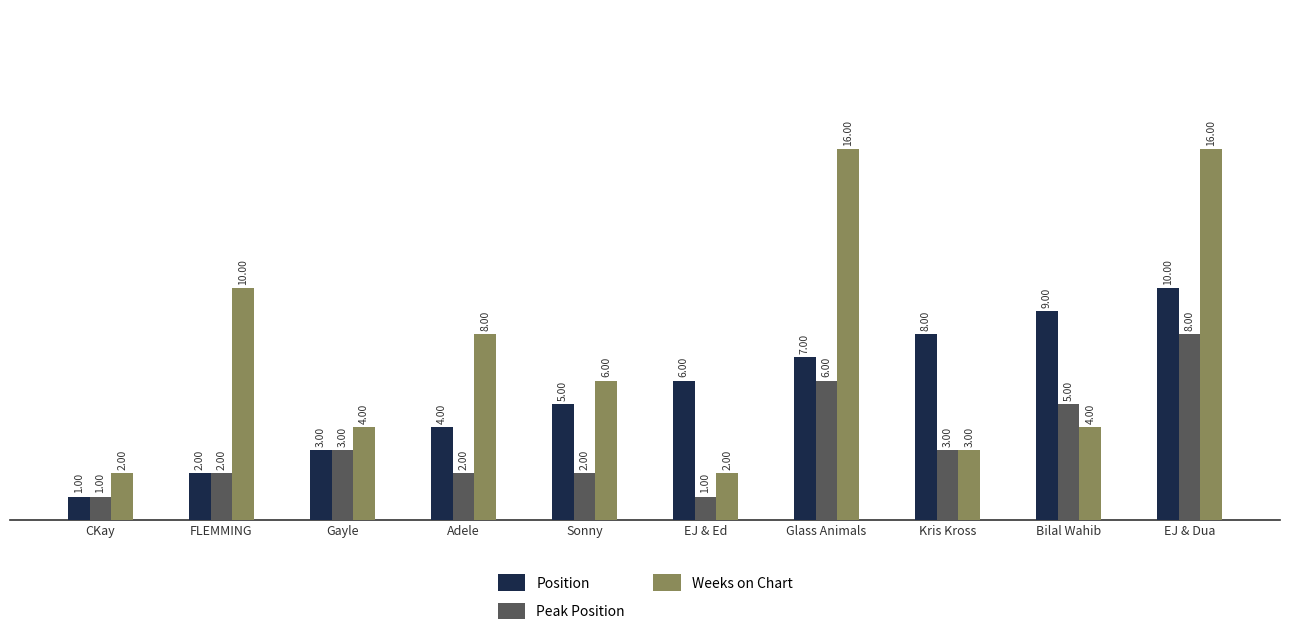

Reading left to right, extract all data points from this chart.

Position: CKay=1	FLEMMING=2	Gayle=3	Adele=4	Sonny=5	EJ & Ed=6	Glass Animals=7	Kris Kross=8	Bilal Wahib=9	EJ & Dua=10
Peak Position: CKay=1	FLEMMING=2	Gayle=3	Adele=2	Sonny=2	EJ & Ed=1	Glass Animals=6	Kris Kross=3	Bilal Wahib=5	EJ & Dua=8
Weeks on Chart: CKay=2	FLEMMING=10	Gayle=4	Adele=8	Sonny=6	EJ & Ed=2	Glass Animals=16	Kris Kross=3	Bilal Wahib=4	EJ & Dua=16